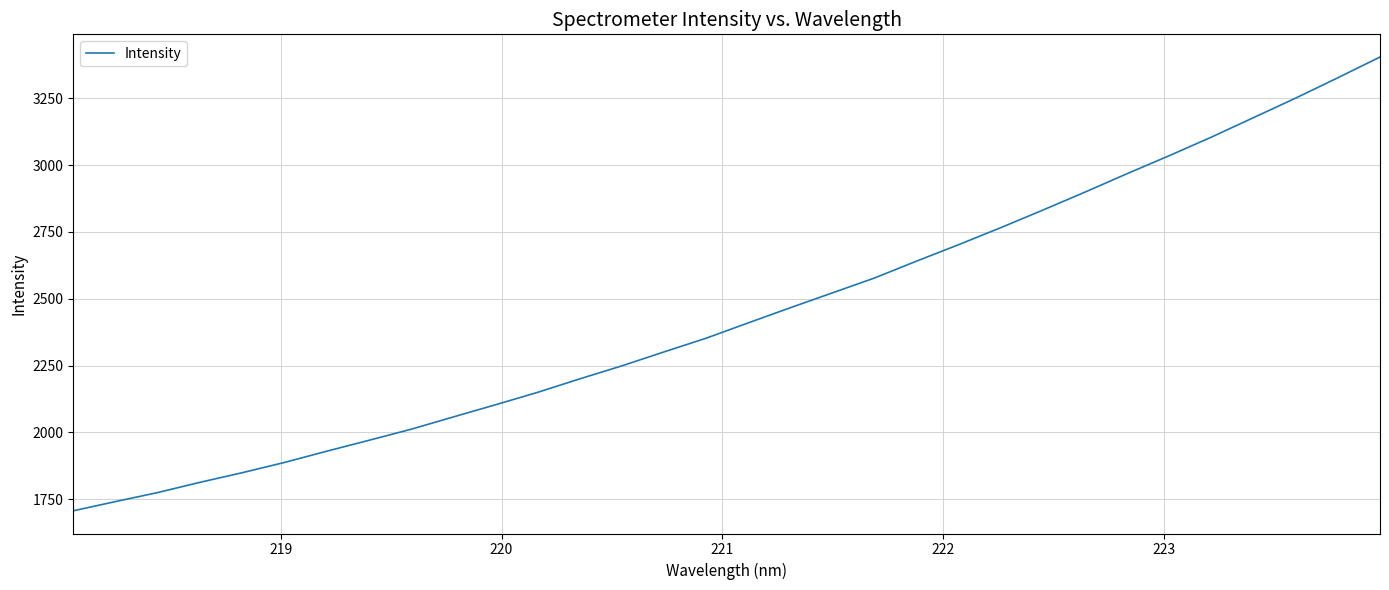

What is the greatest value displayed?

3404.2